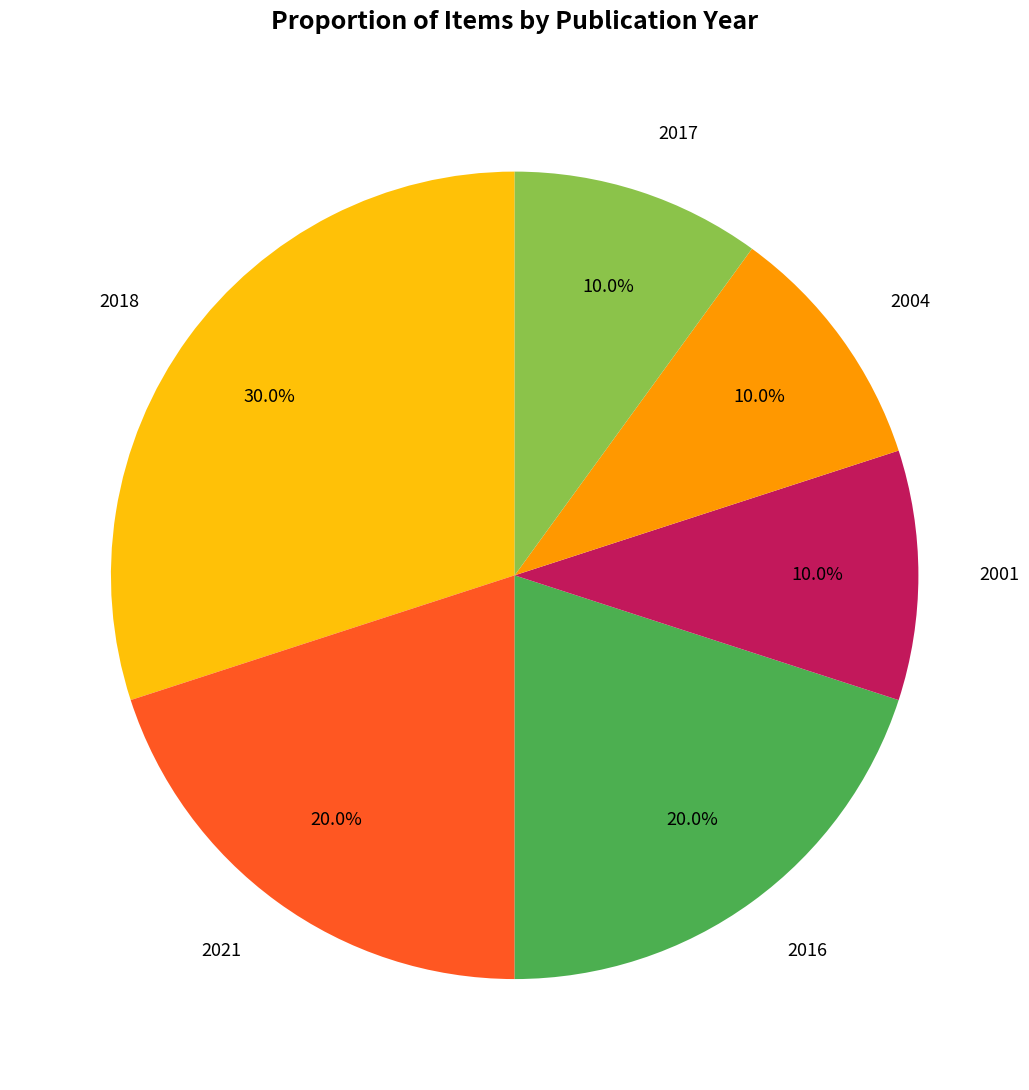

How many slices are in this pie chart?

6